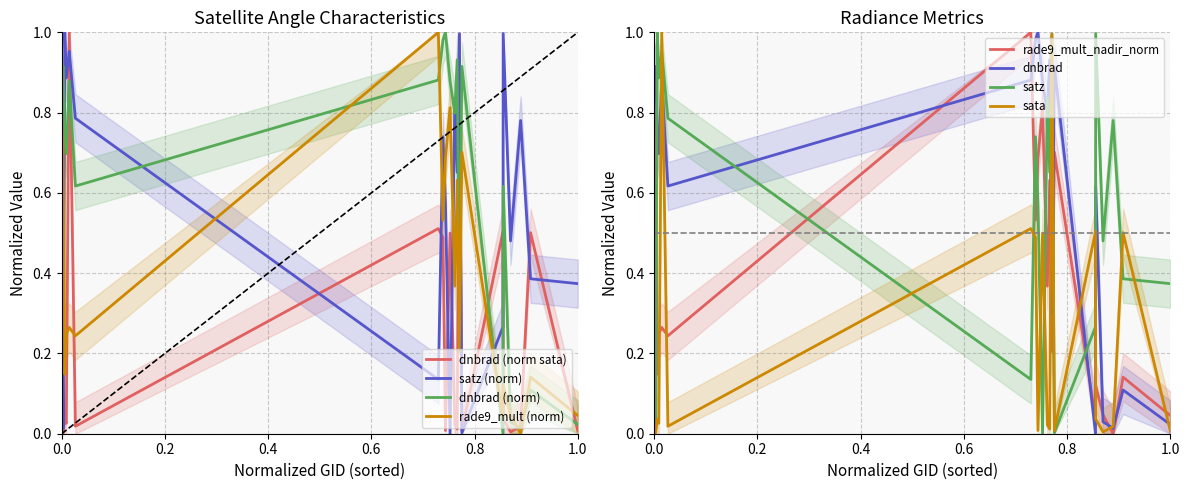

Which series ends up on top after the final intersection of dnbrad (norm) and satz (norm)?

satz (norm)